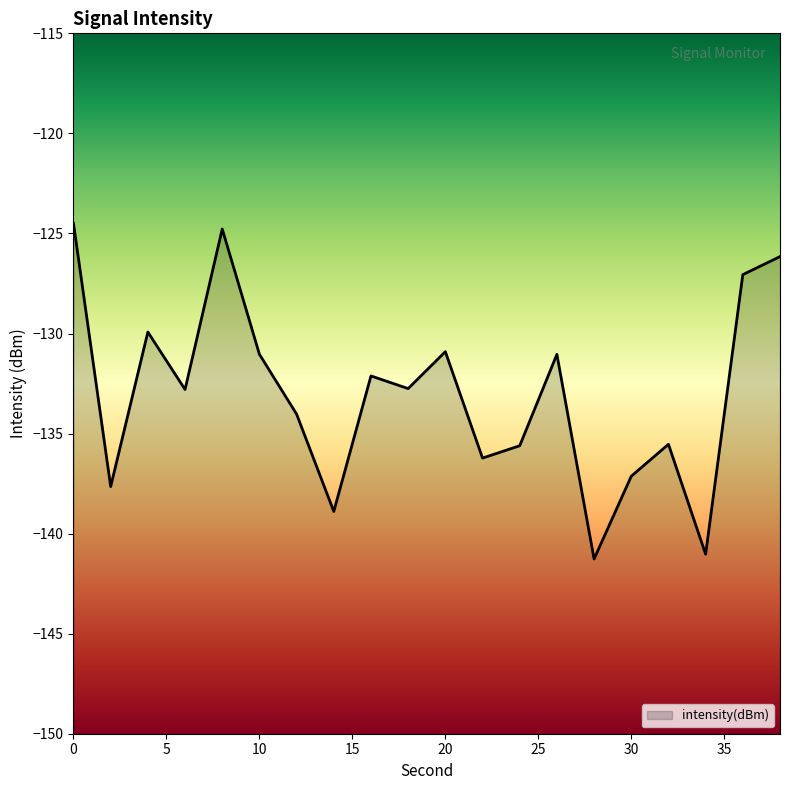

Rank the categories by value from highest to lowest.

0, 8, 38, 36, 4, 20, 10, 26, 16, 18, 6, 12, 32, 24, 22, 30, 2, 14, 34, 28